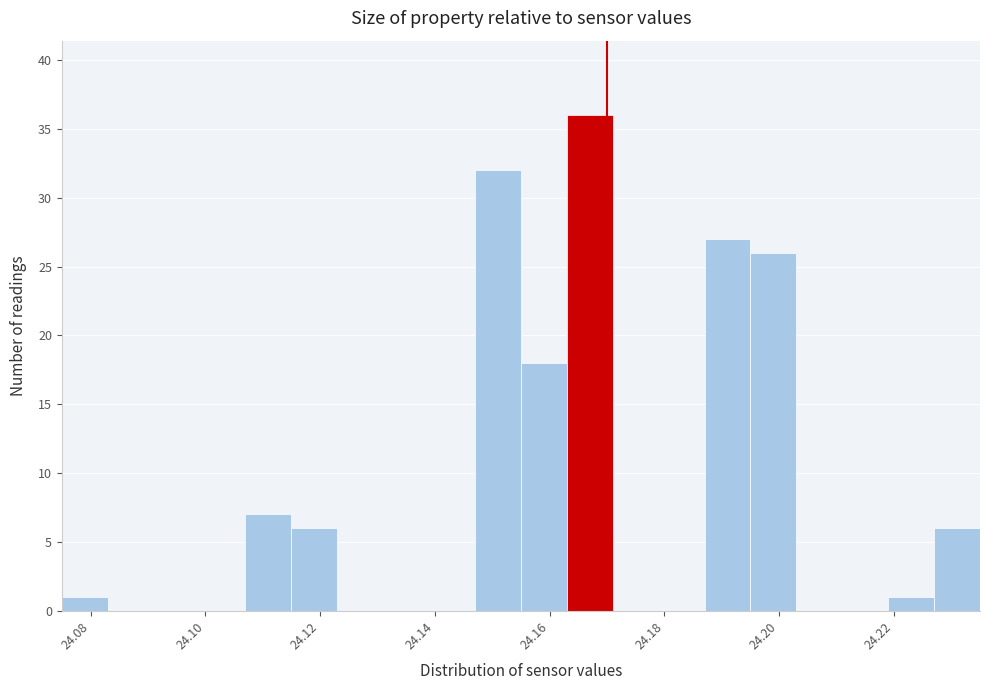

Reading left to right, list every bar in this chart as the range it spans on the x-axis followed by its height. Neither the bar edges nor the heights are printed on the chart, so give them approximately, as read against the axes.

24.075 to 24.083: 1
24.083 to 24.091: 0
24.091 to 24.099: 0
24.099 to 24.107: 0
24.107 to 24.115: 7
24.115 to 24.123: 6
24.123 to 24.131: 0
24.131 to 24.139: 0
24.139 to 24.147: 0
24.147 to 24.155: 32
24.155 to 24.163: 18
24.163 to 24.171: 36
24.171 to 24.179: 0
24.179 to 24.187: 0
24.187 to 24.195: 27
24.195 to 24.203: 26
24.203 to 24.211: 0
24.211 to 24.219: 0
24.219 to 24.227: 1
24.227 to 24.235: 6